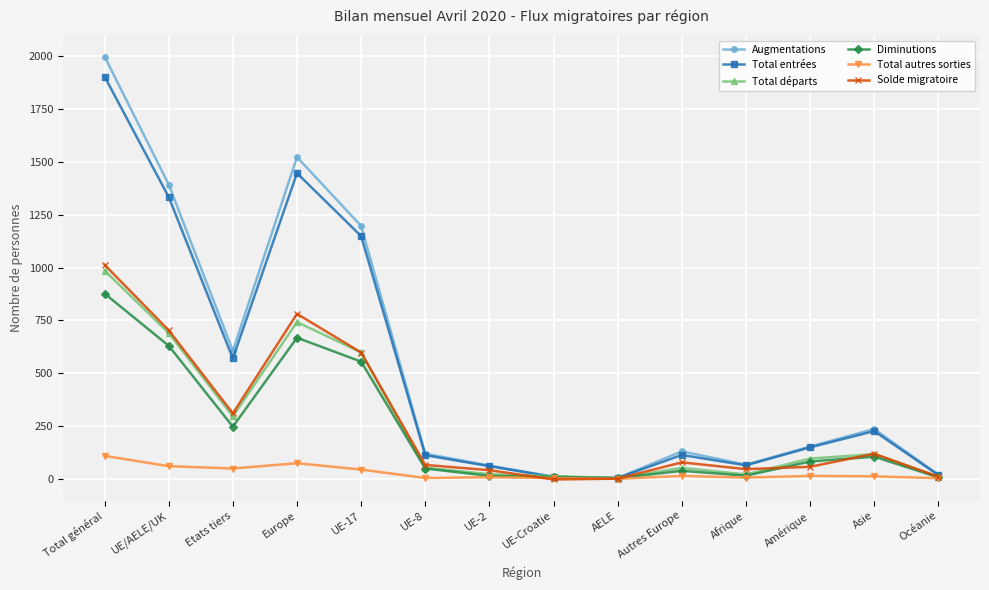

What value does the Total autres sorties series have at Afrique, to the nearest 5?

5